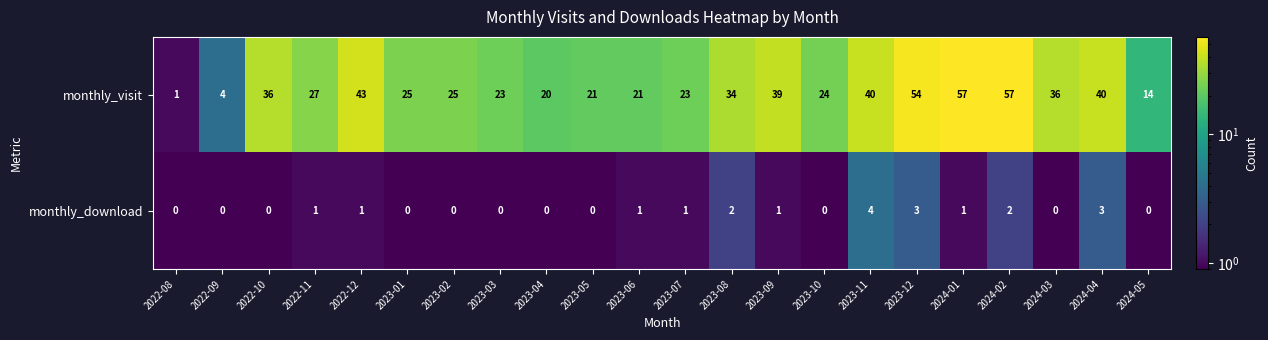

Which category has the lowest value in the monthly_visit series?

2022-08